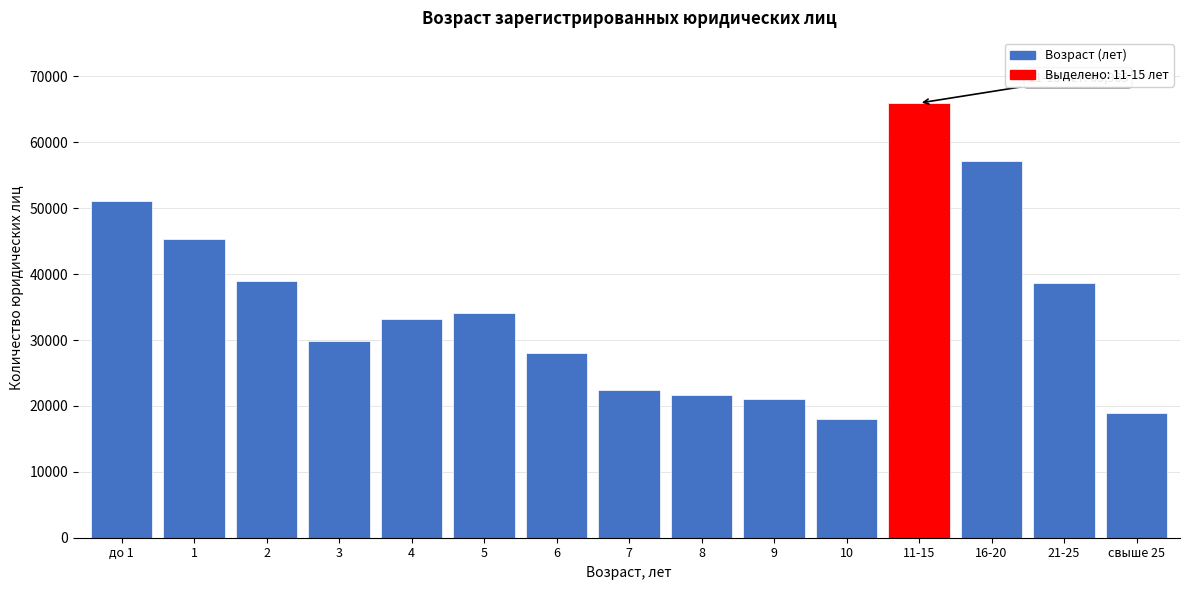

Reading left to right, list all the values displayed in this chart.

до 1=51048	1=45353	2=38921	3=29850	4=33132	5=34117	6=27962	7=22435	8=21729	9=21008	10=18020	11-15=65965	16-20=57106	21-25=38600	свыше 25=18855